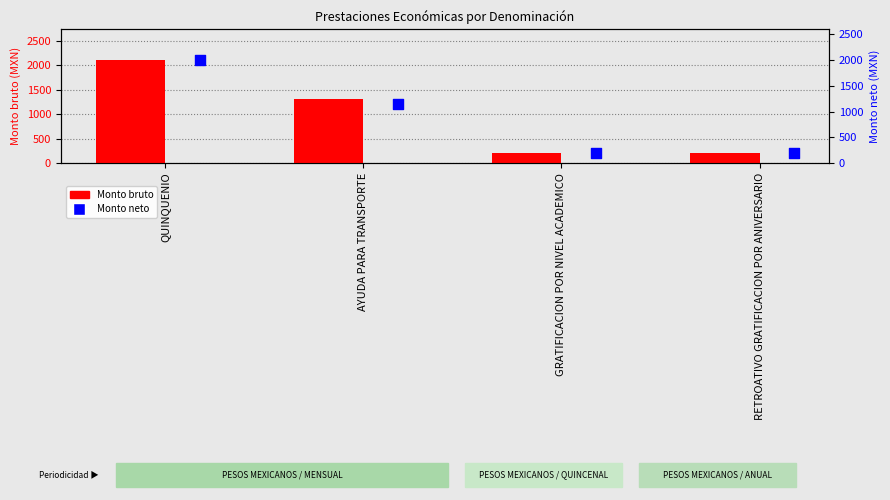

Which series contains the lowest Y value?

Monto bruto